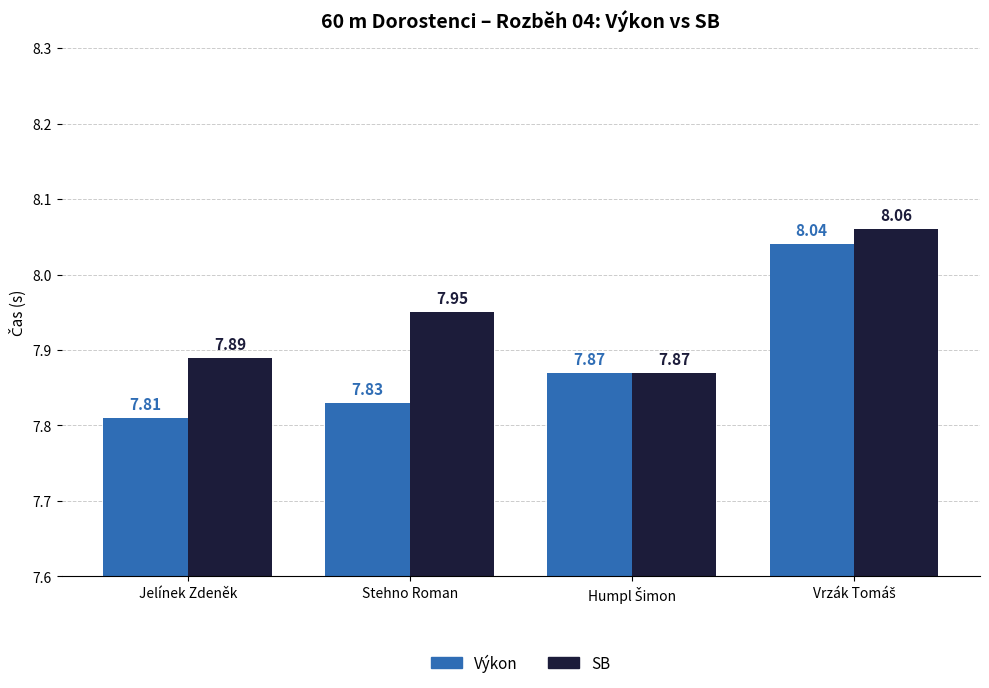

Which series has the largest total across all categories?

SB